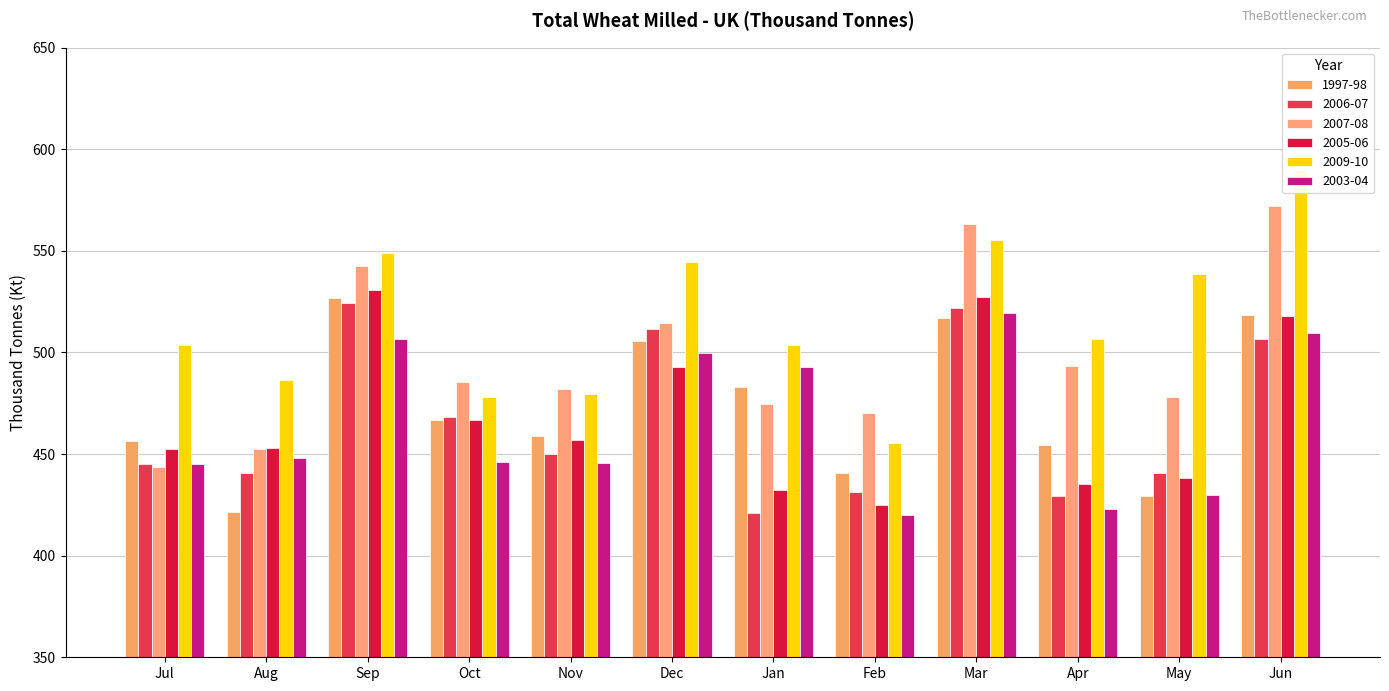

Which category has the lowest value in the 2005-06 series?

Feb